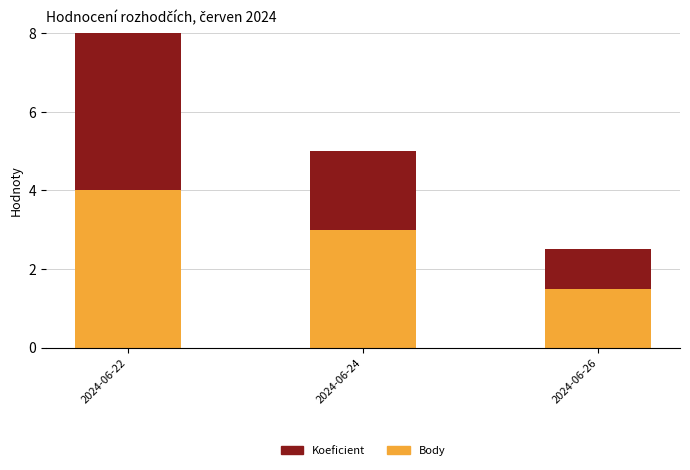

What is the difference between the Body values at 2024-06-26 and 2024-06-22?

2.5